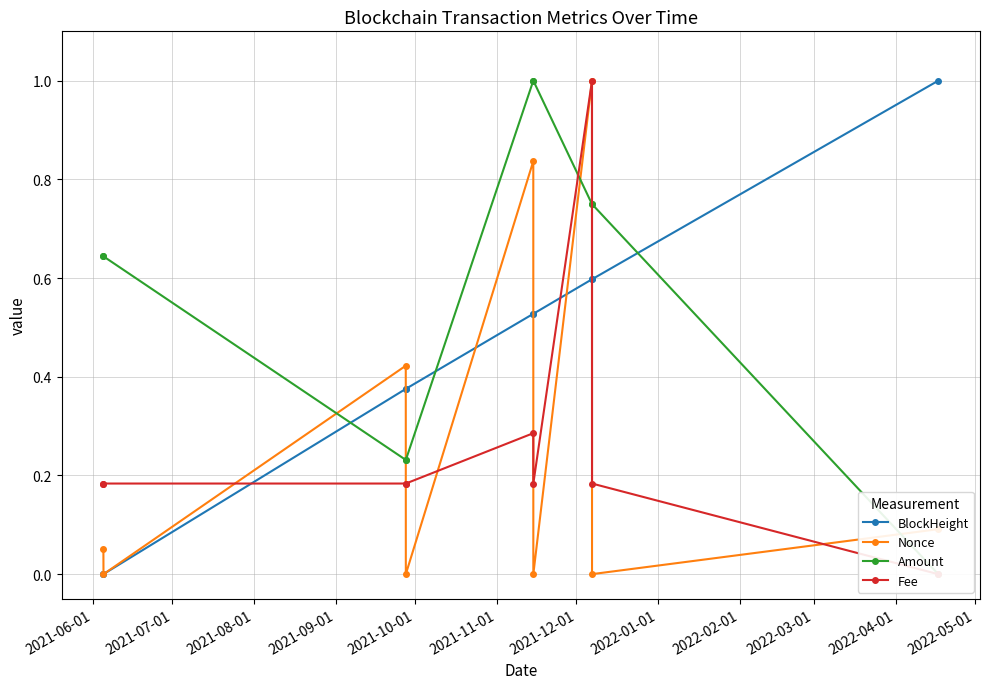

Does the chart have visible grid lines?

Yes